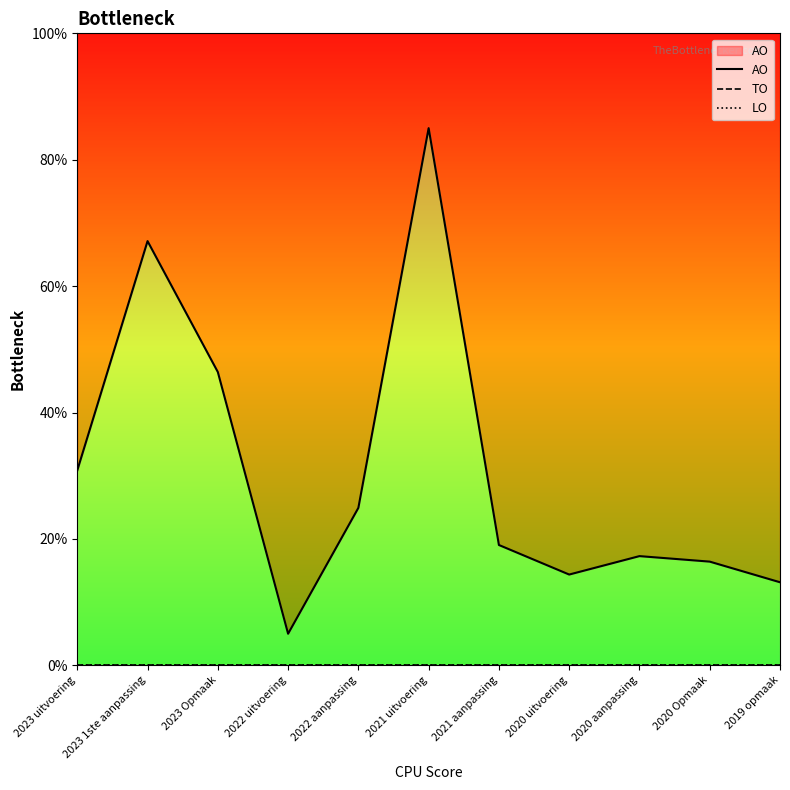

True or false: LO has more than 1 points higher than both neighbors.

False